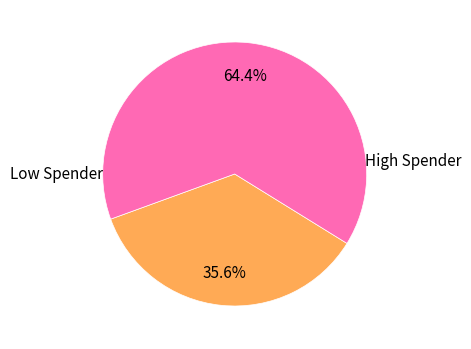

Is there any slice that represents more than half of the pie?

Yes